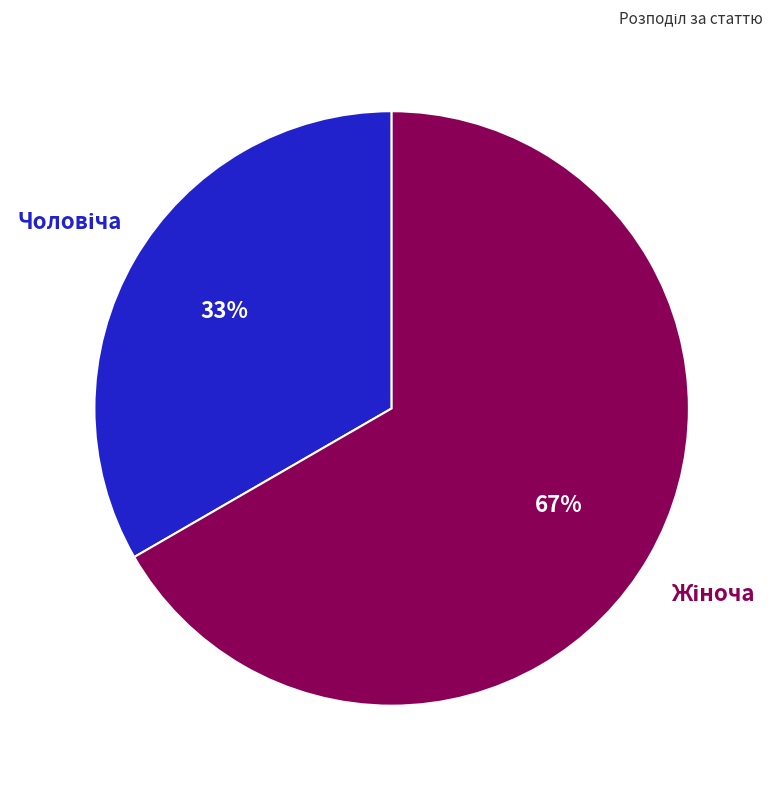

Is there a majority slice in this chart?

Yes